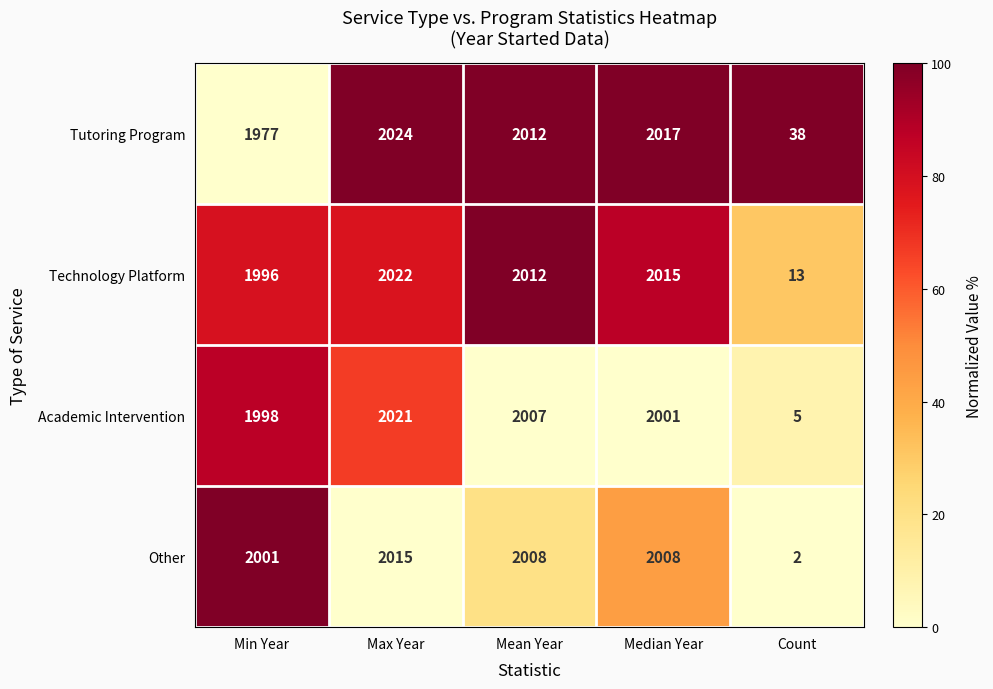

Where is Tutoring Program nearest to the value 1031?

Min Year